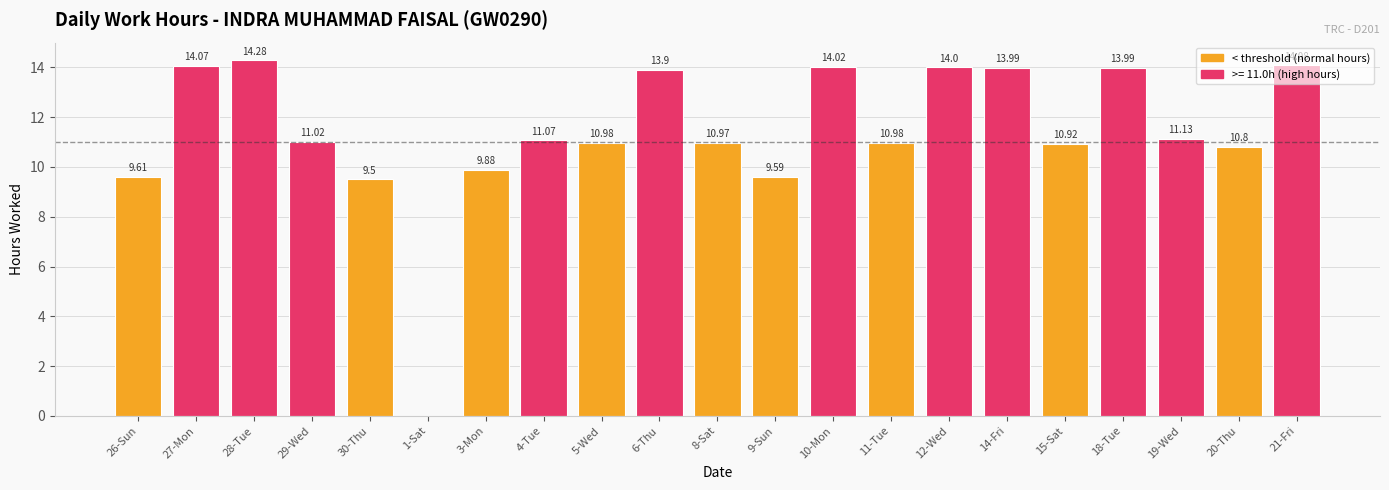

Are the bars horizontal?

No